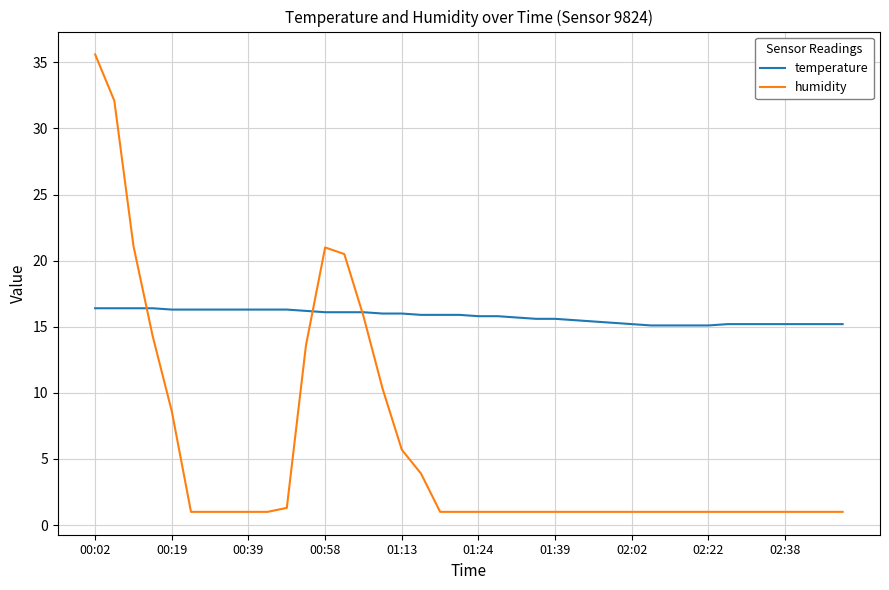

What is the smallest value displayed?

1.0